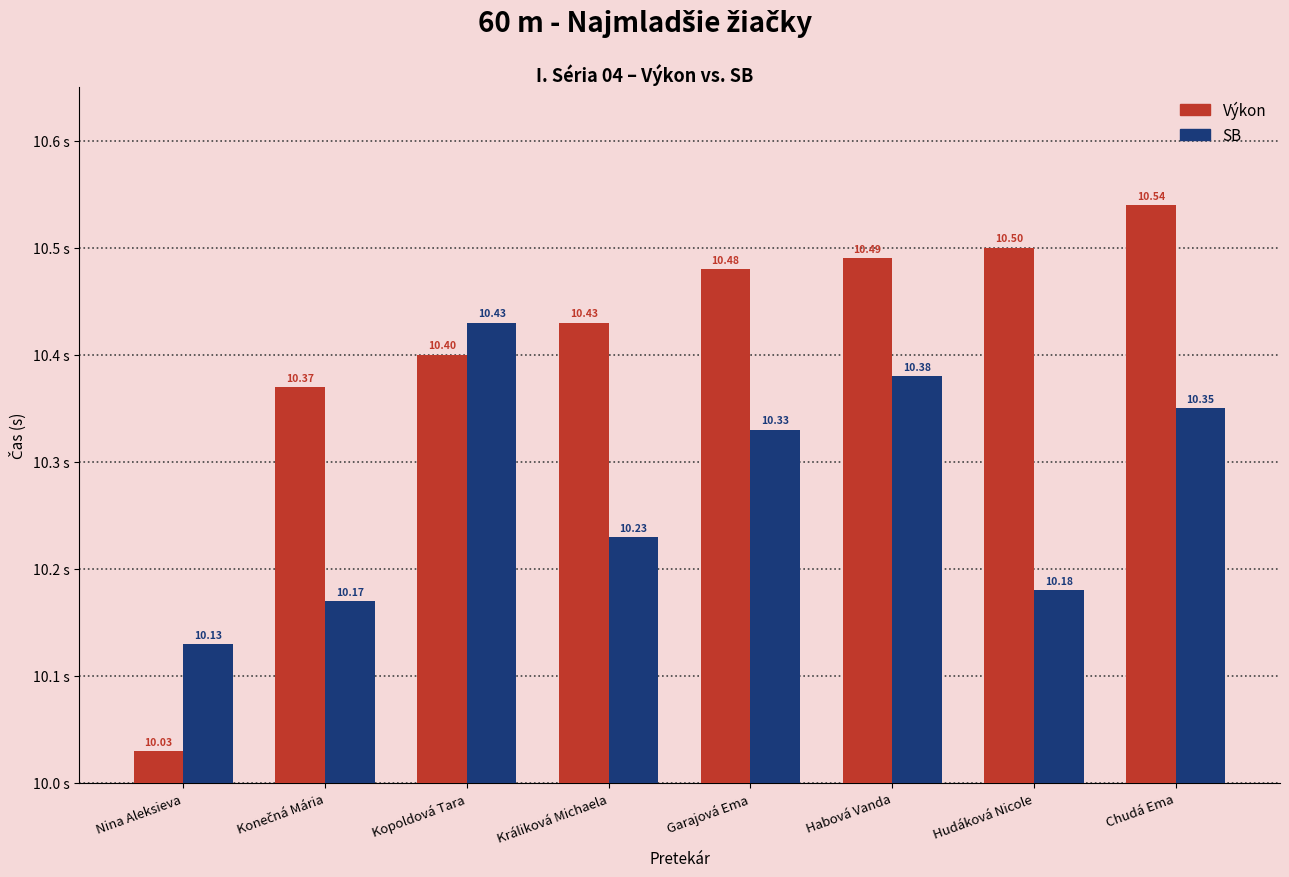

At how many categories does at least one series exceed 10?

8